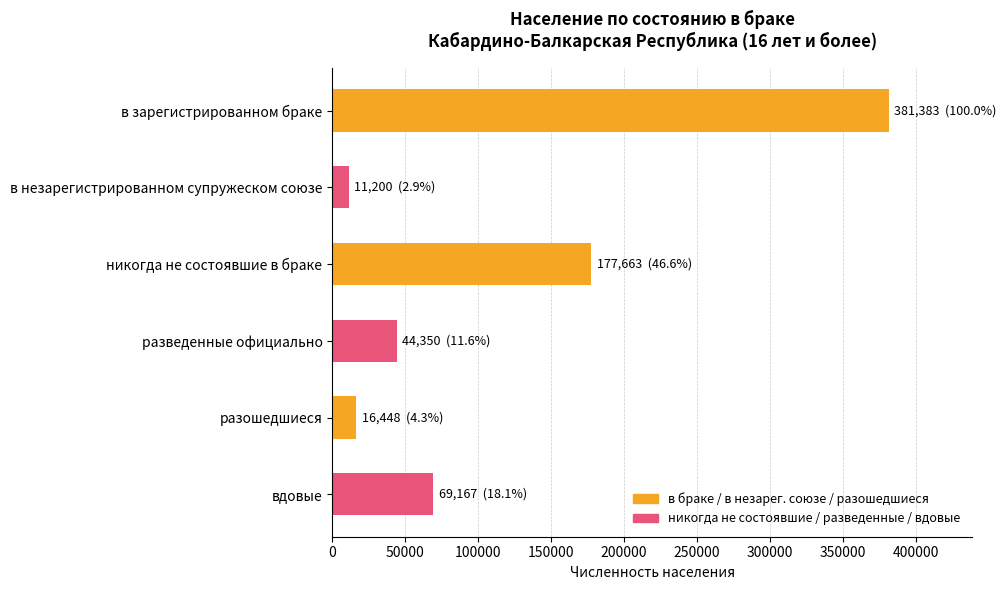

How many bars are there in total?

6